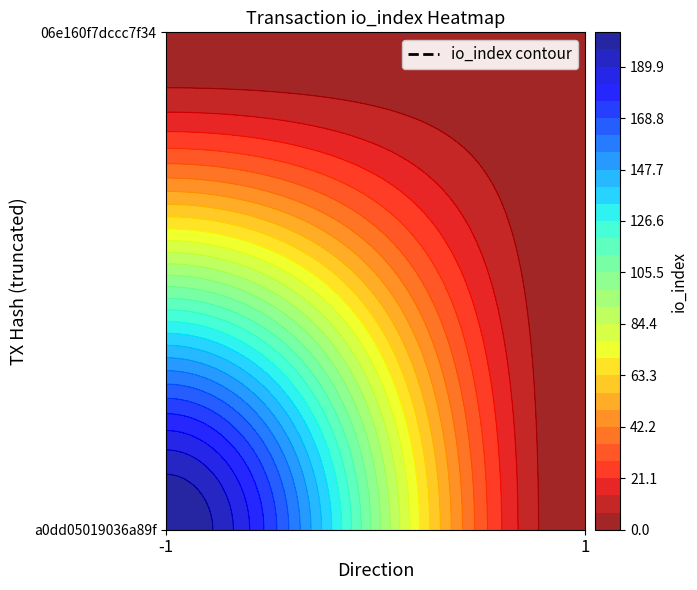

What is the difference between the maximum and minimum values in the a0dd05019036a89f07285fe03f139374c9b3129 series?

205